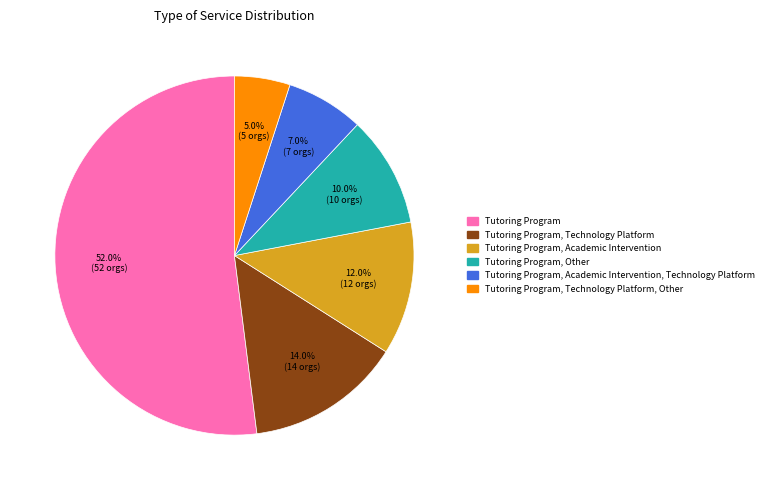

Which category accounts for the majority?

Tutoring Program